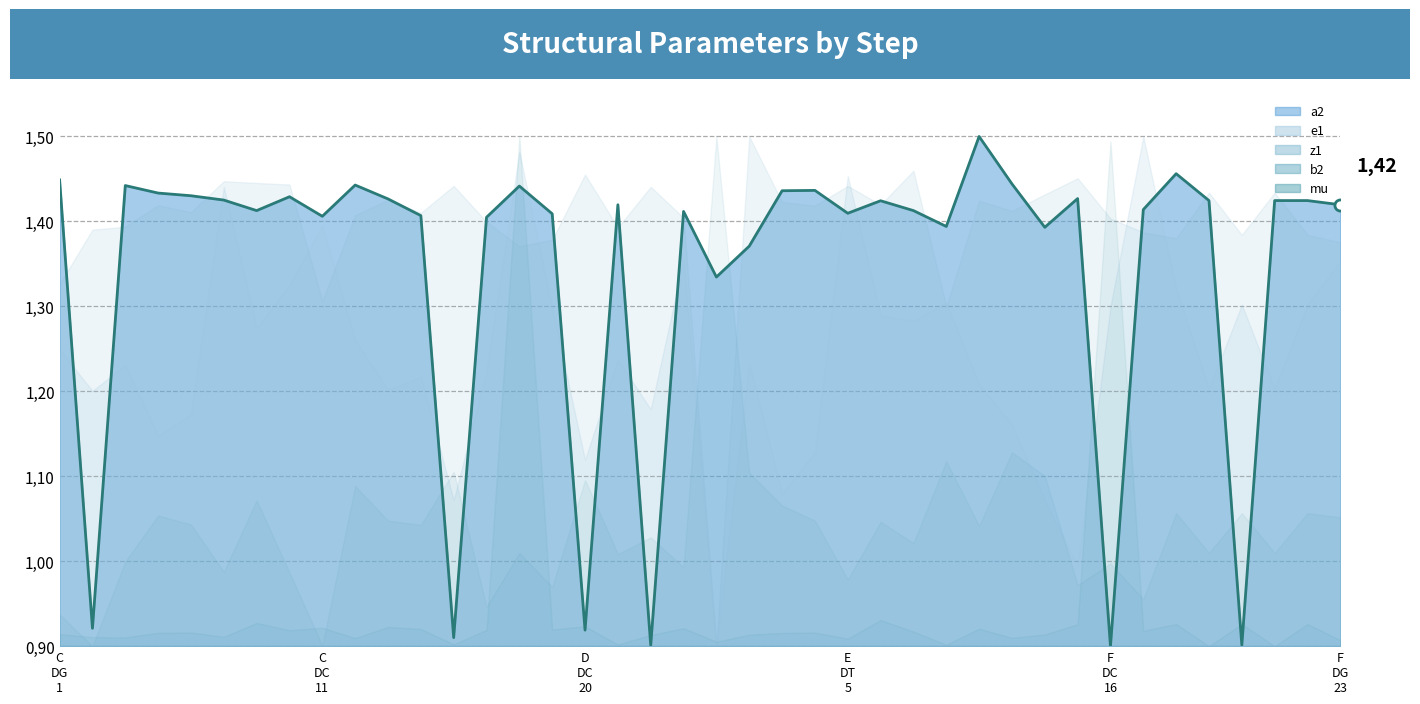

The value at 26 is 1.4. True or false?

True